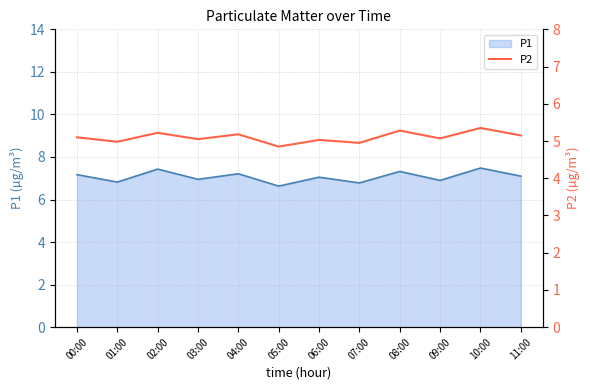

How many values in the P2 series exceed 5?

9